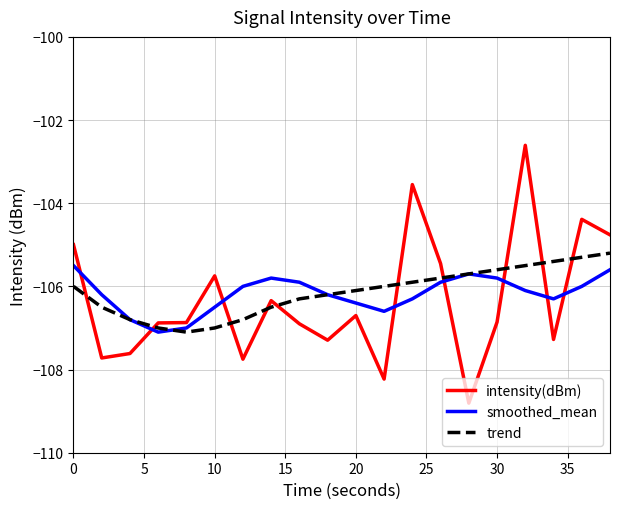

What is the lowest value of the intensity(dBm) series?

-108.8